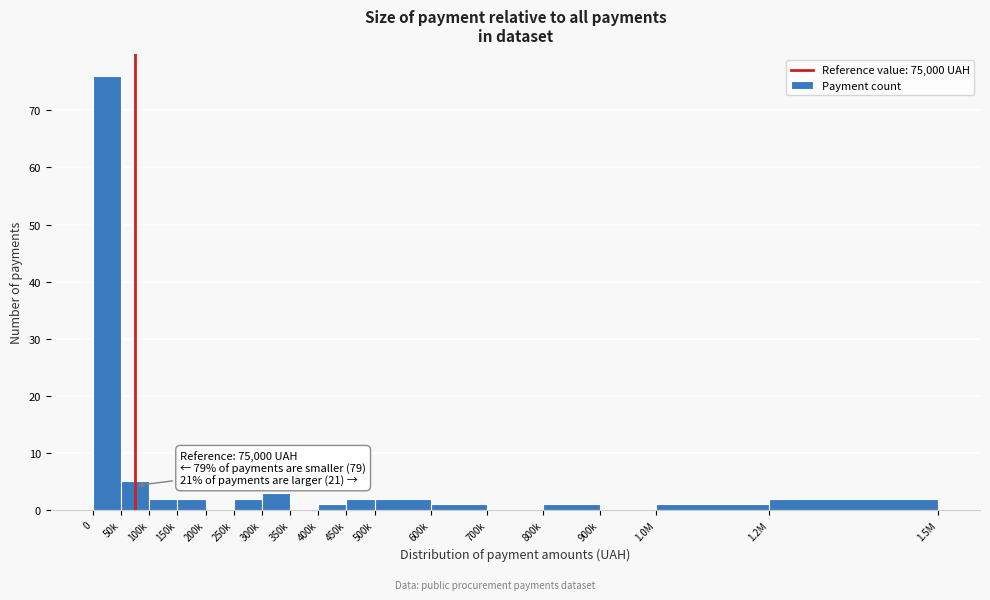

Reading right to left, extract all data points from this chart.

1.2M=2	1.0M=1	900k=0	800k=1	700k=0	600k=1	500k=2	450k=2	400k=1	350k=0	300k=3	250k=2	200k=0	150k=2	100k=2	50k=5	0=76